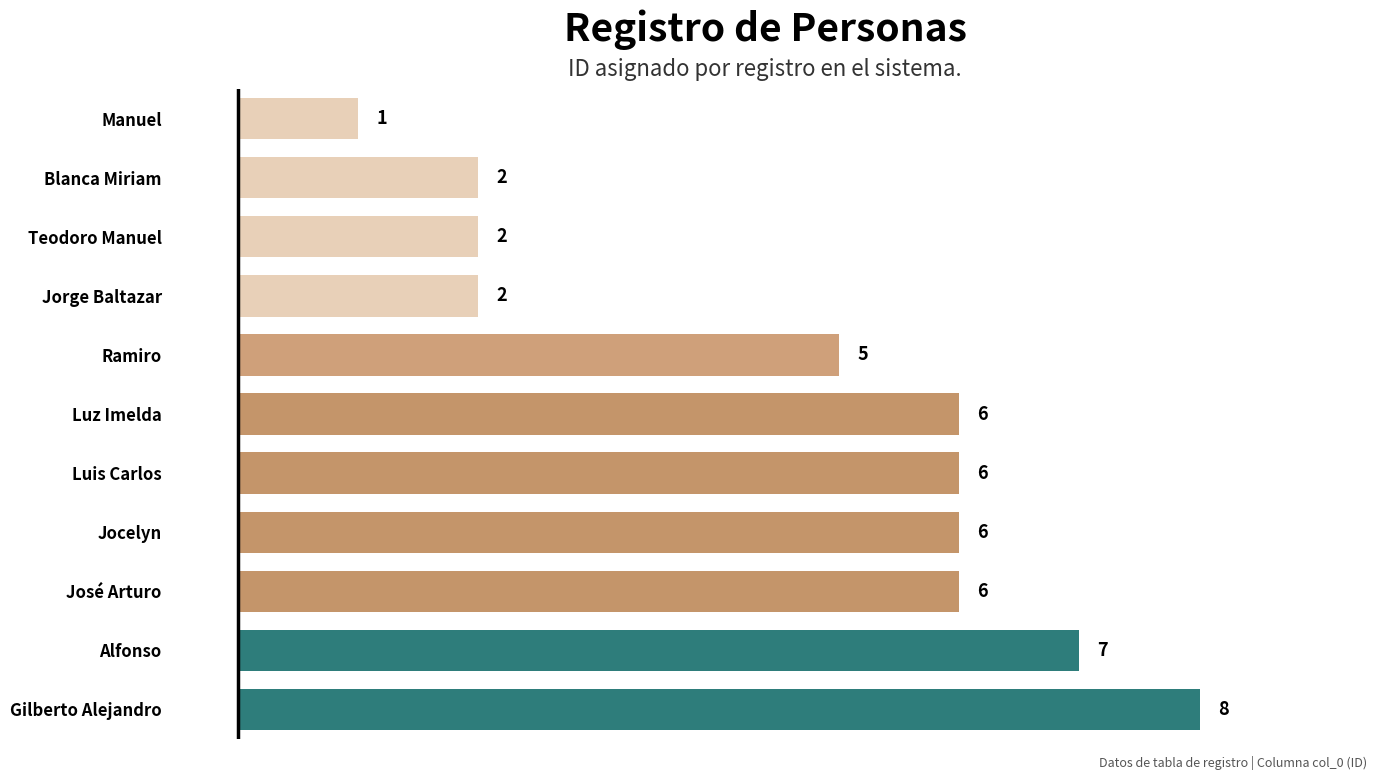

Are the bars grouped side by side (vs. stacked)?

No